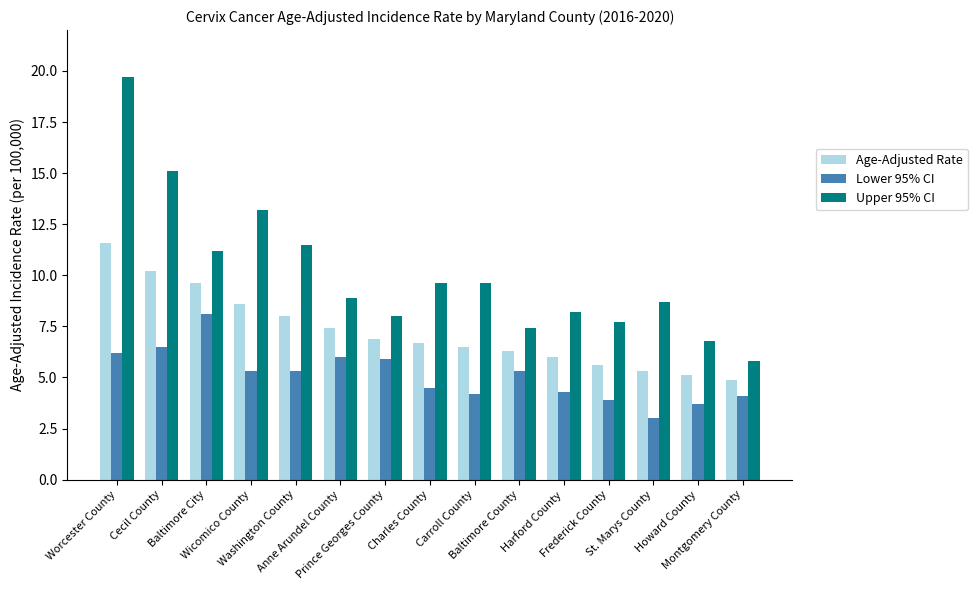

Is the value of Upper 95% CI at Frederick County greater than the value of Age-Adjusted Rate at Howard County?

Yes